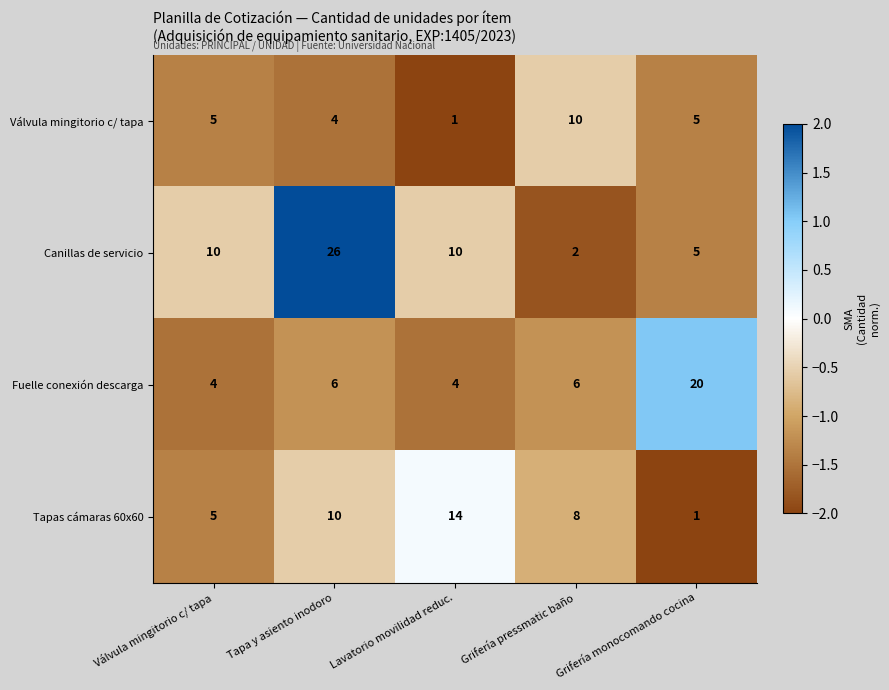

Read the Tapas cámaras 60x60 value at Grifería pressmatic baño.

8